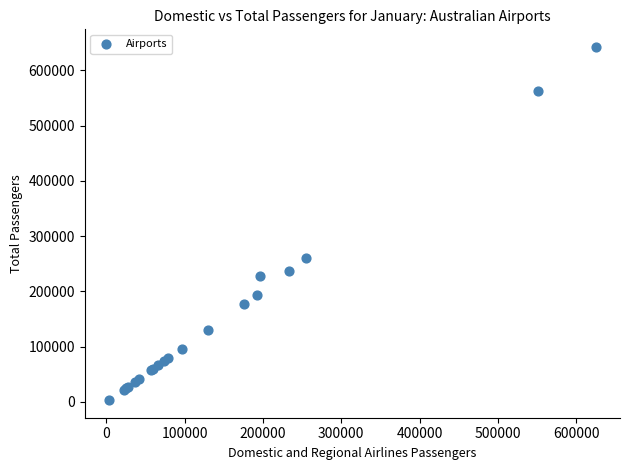

What Y value in the scatter plot is closest to 322799?

260296